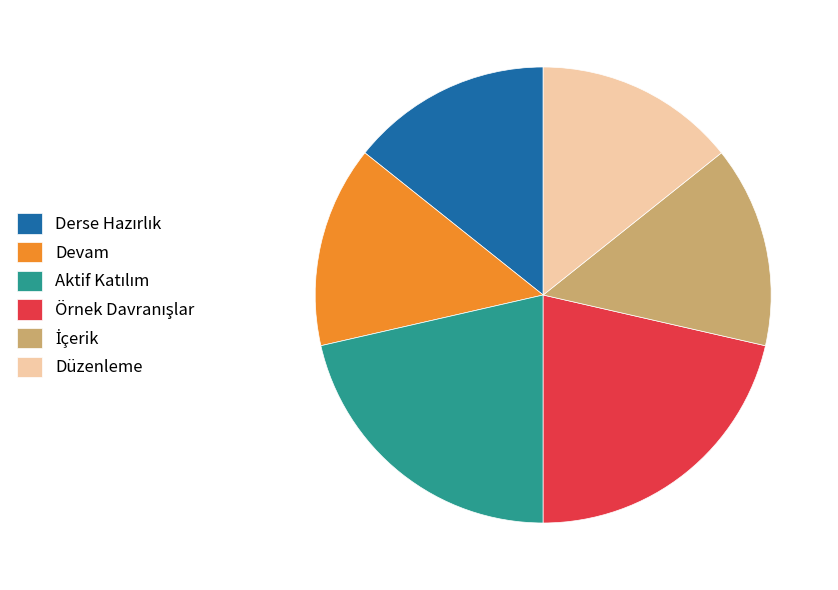

The Düzenleme slice represents 22% of the pie. True or false?

False